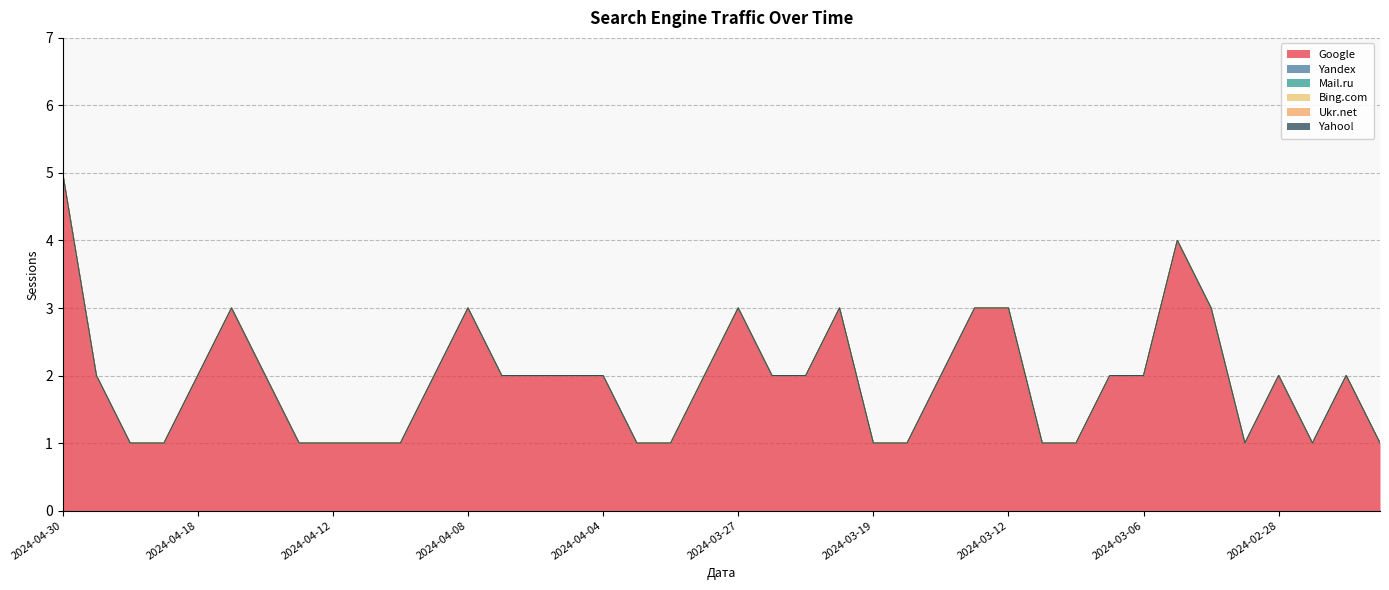

Between 2024-04-20 and 2024-04-04, which series saw the biggest shift?

Google